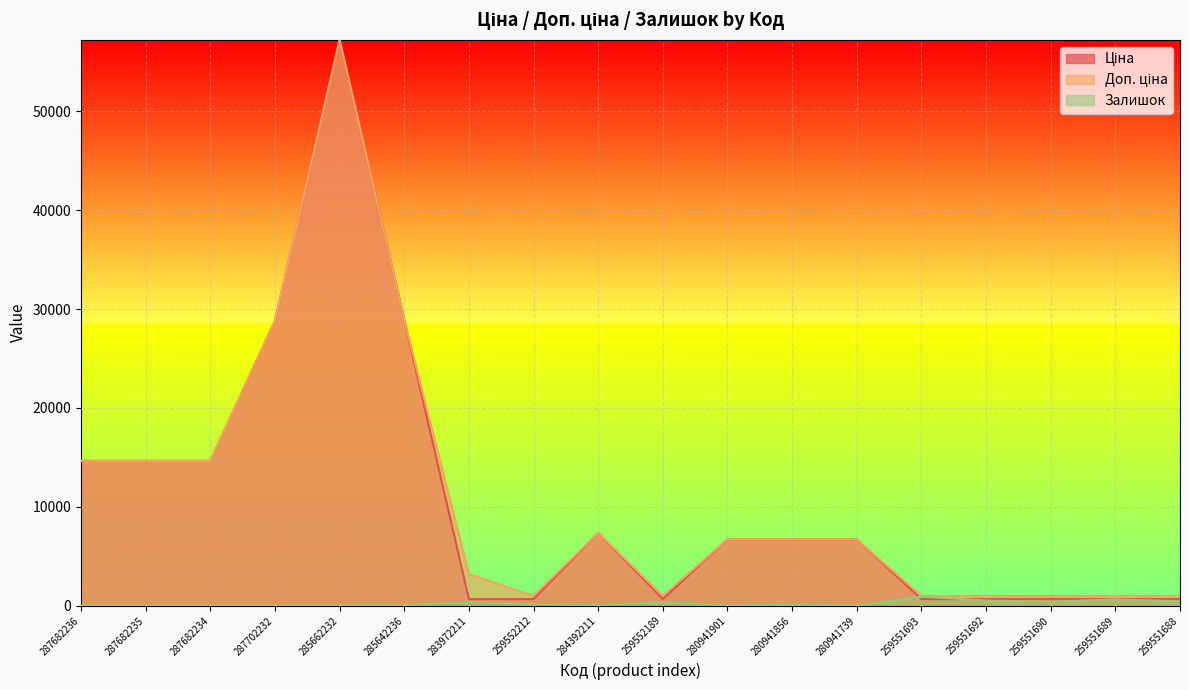

What is the total value across all series at 285642236?

57797.6